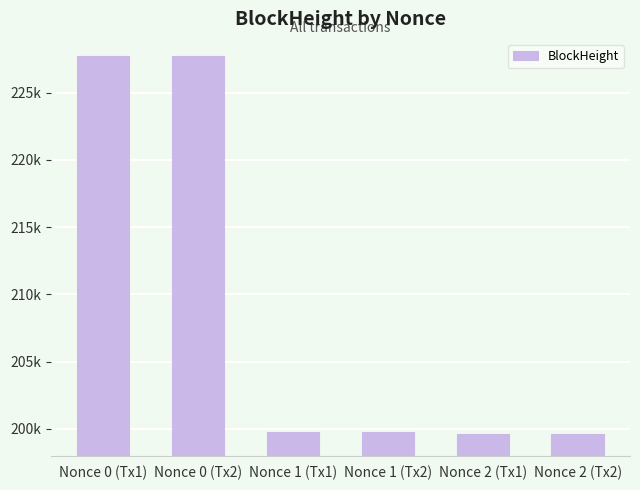

Does the chart contain any negative values?

No